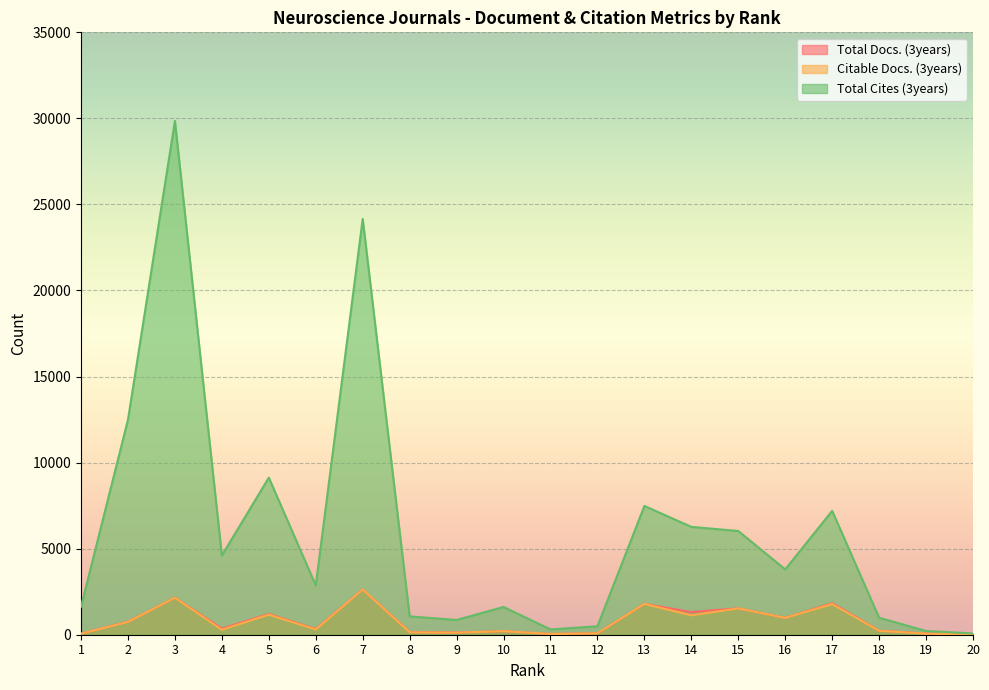

True or false: Total Docs. (3years) has a value of 94 at 1.

False